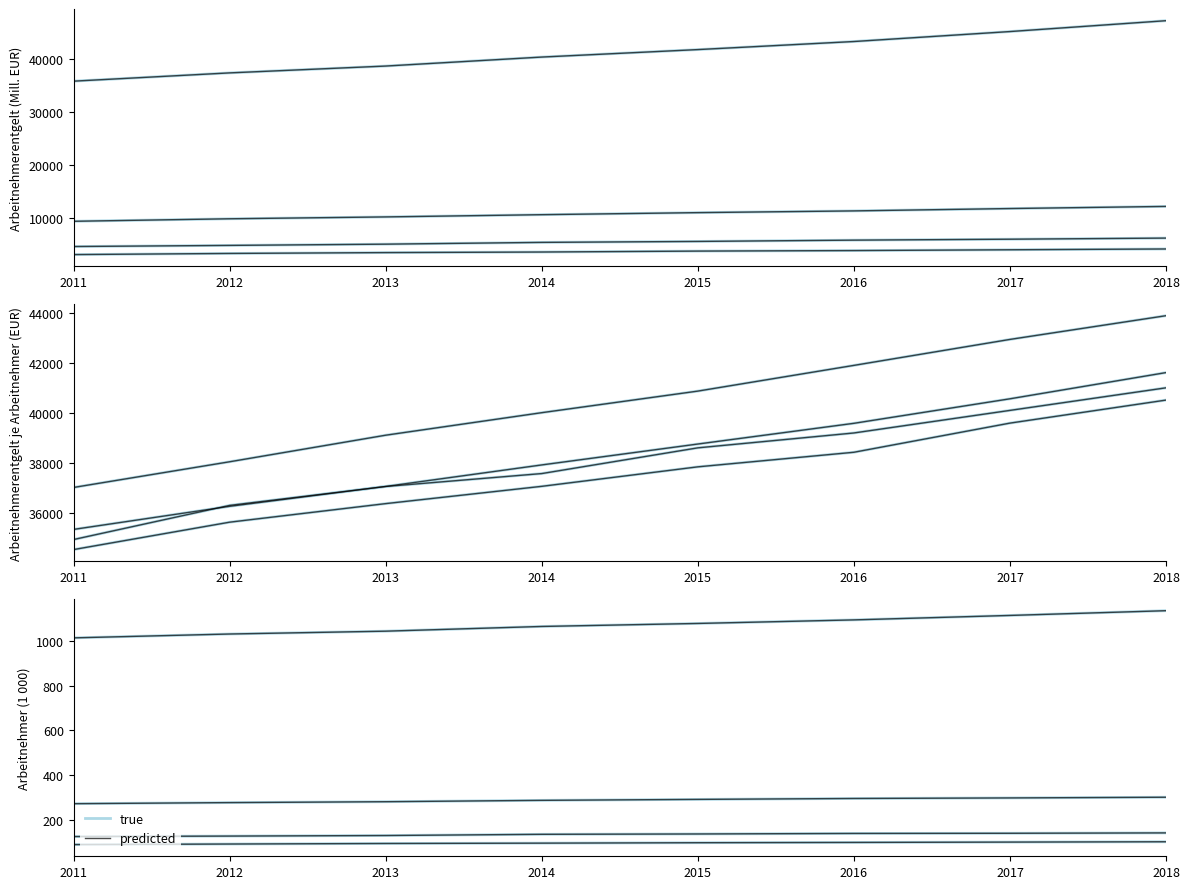

Which series has the widest spread of values?

true